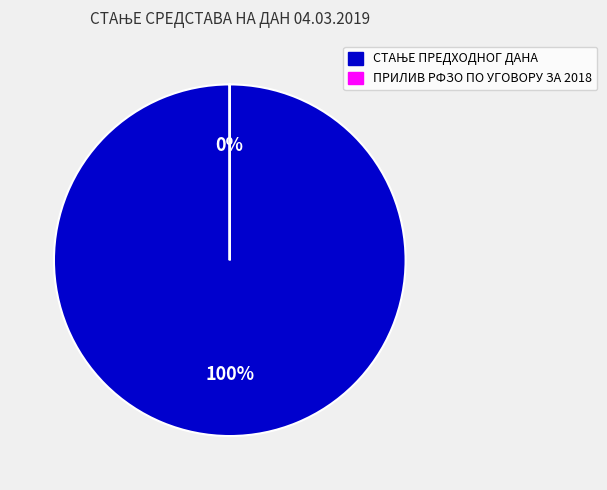

Count the number of slices in the pie.

2